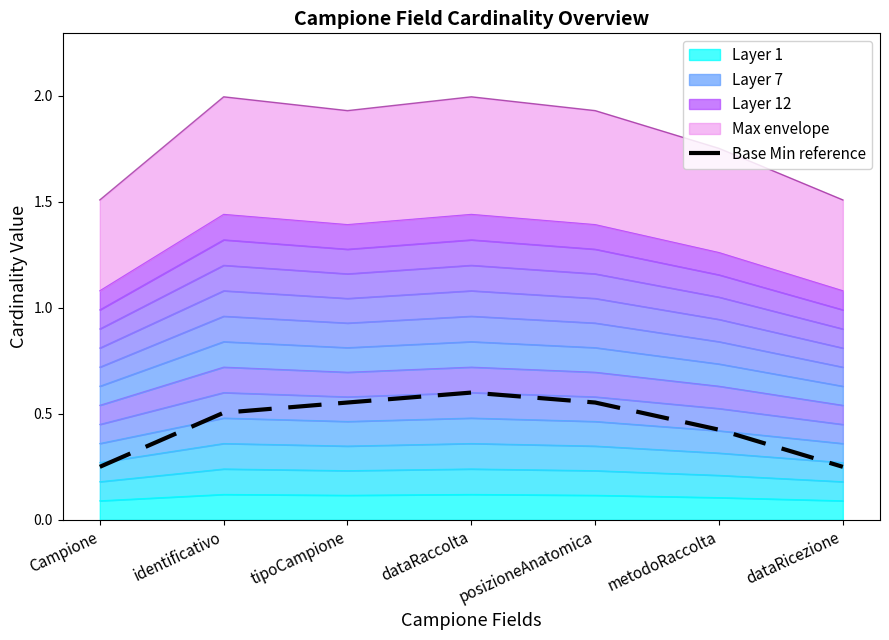

True or false: the data shows 0.3 at metodoRaccolta.

False